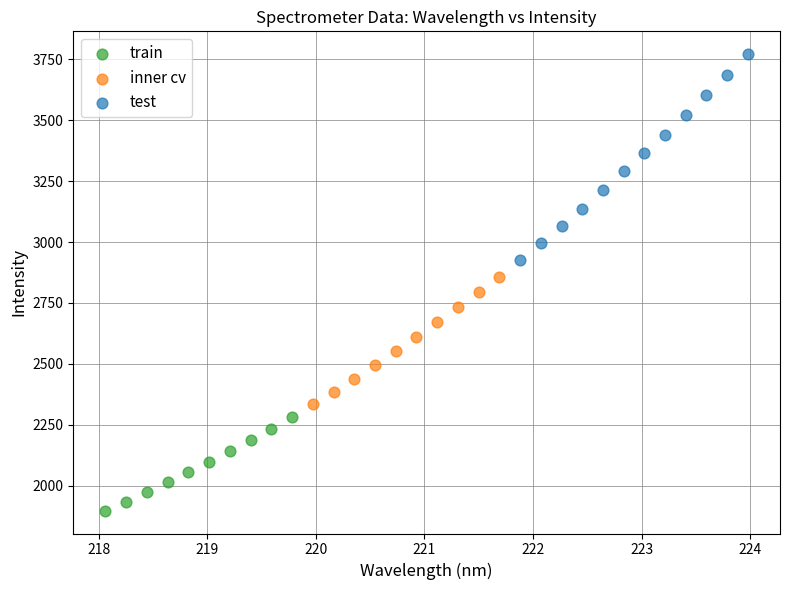

Which series has the widest spread of Y values?

test